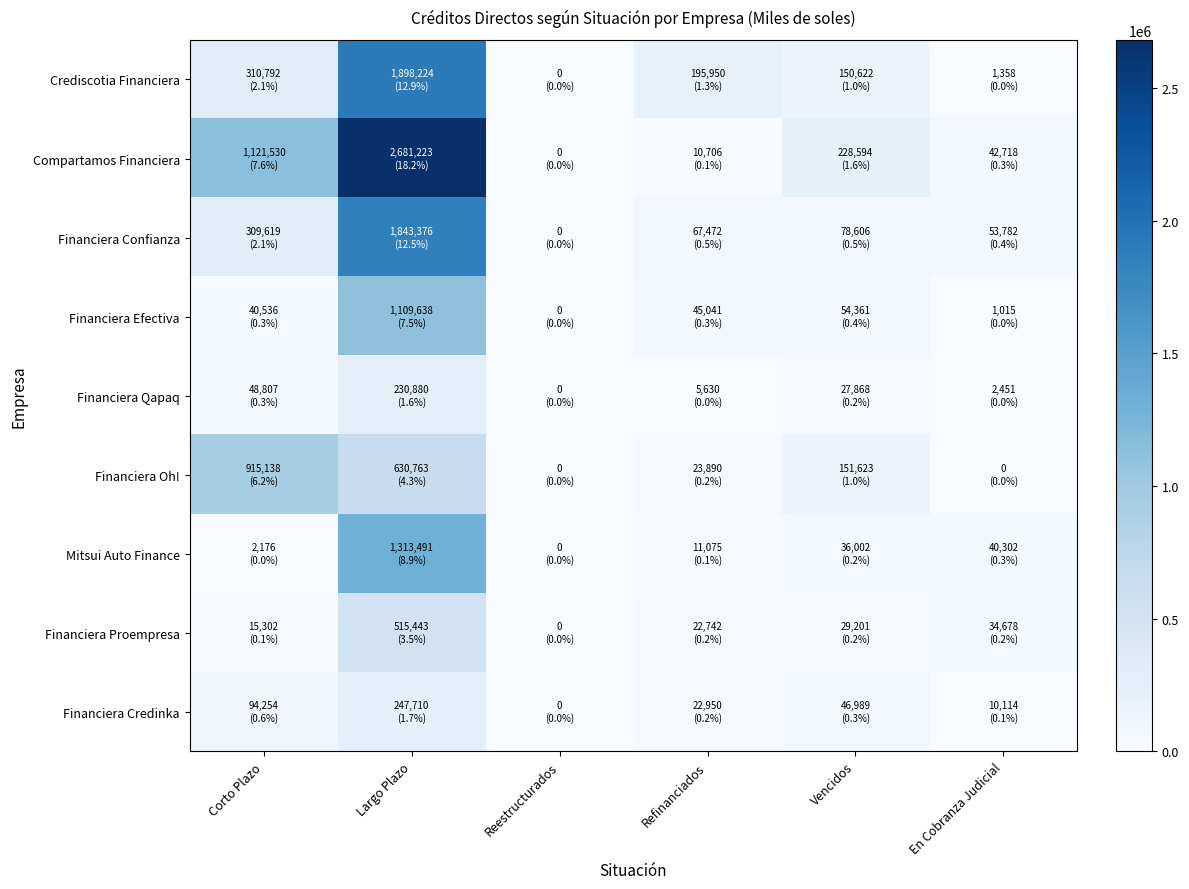

Which series has the largest range (max minus min)?

Compartamos Financiera